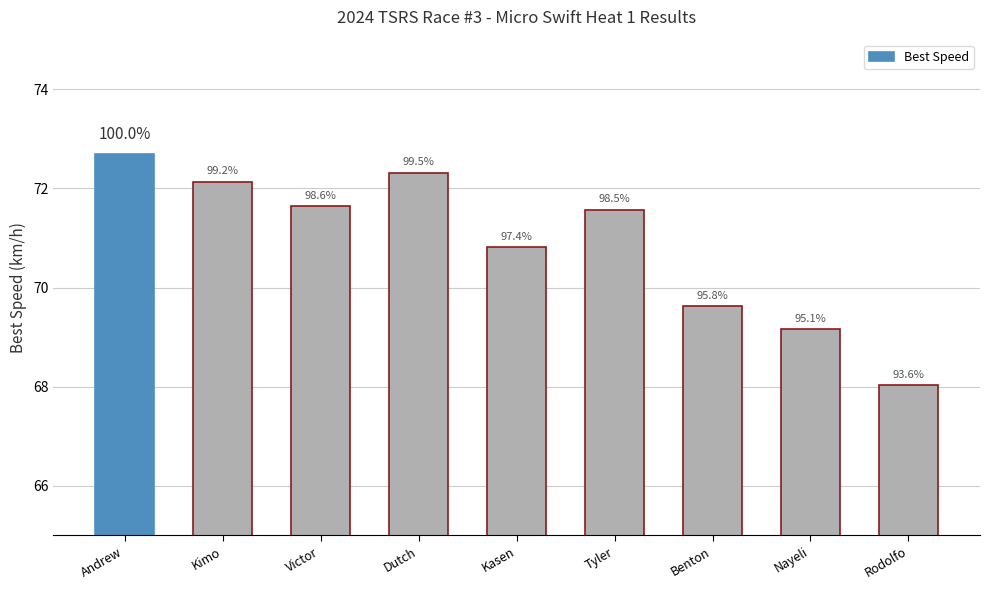

Reading left to right, list all the values displayed in this chart.

72.7	72.1	71.6	72.3	70.8	71.6	69.6	69.2	68.0